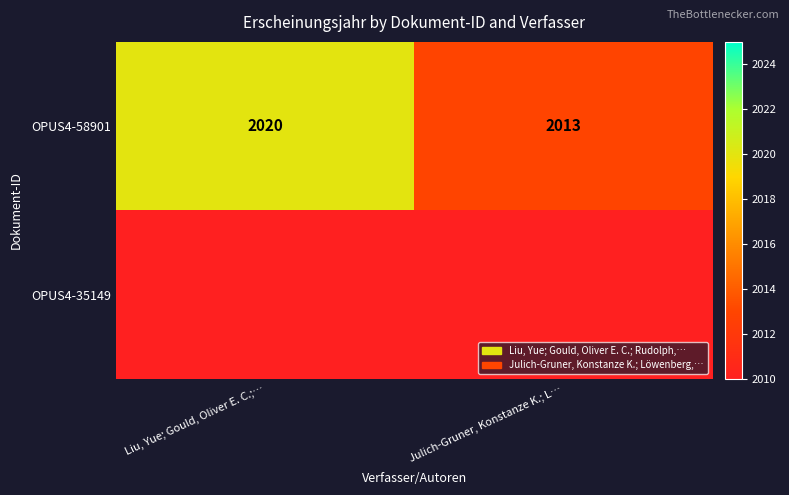

How many data points does each series have?

2